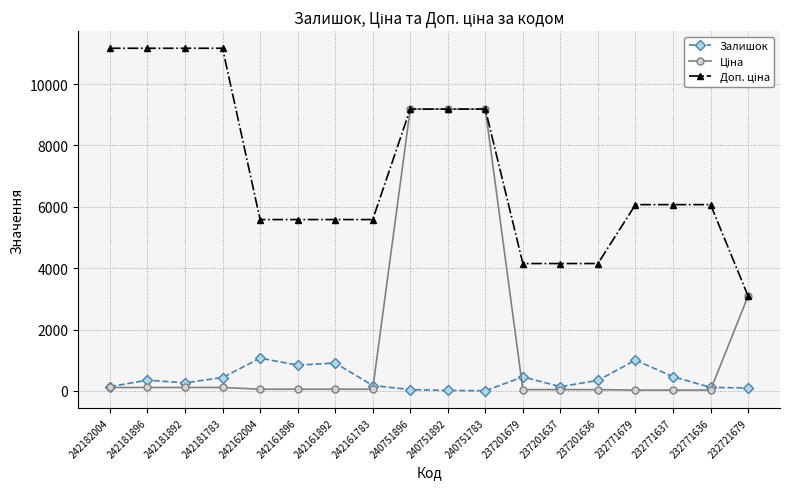

The value of Залишок at 232771637 is 465.0. True or false?

True